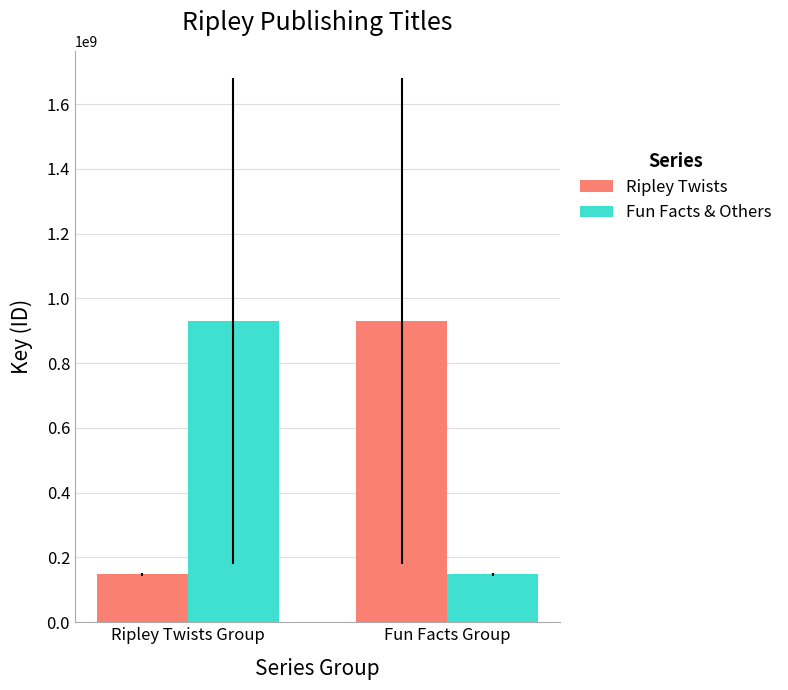

At which label does Fun Facts & Others first exceed 930755100?

Ripley Twists Group